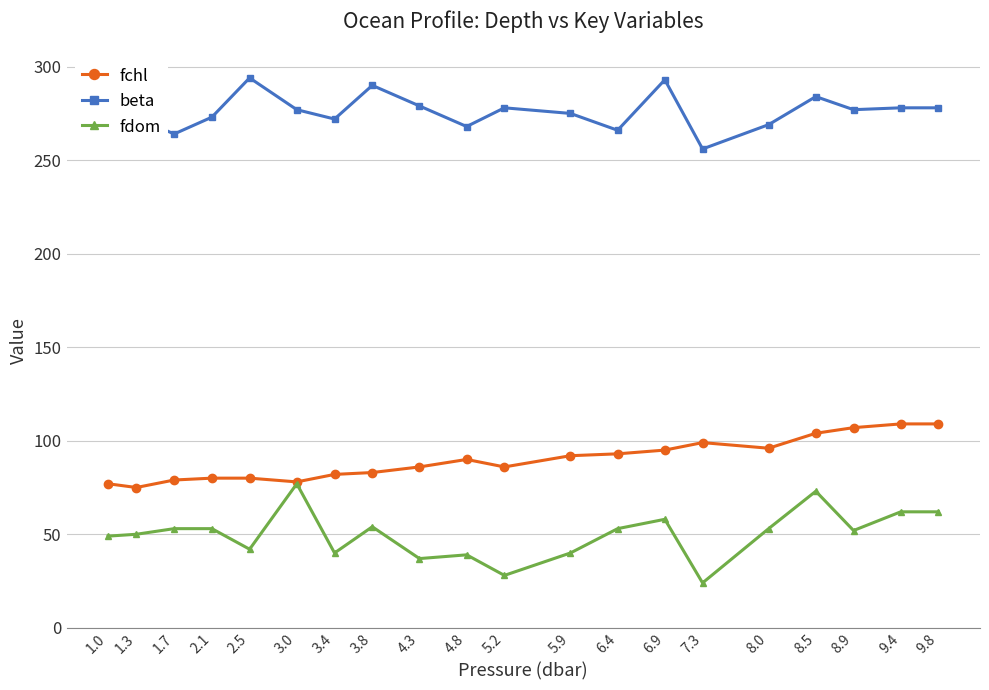

Rank the series by their average value, from lowest to highest.

fdom, fchl, beta